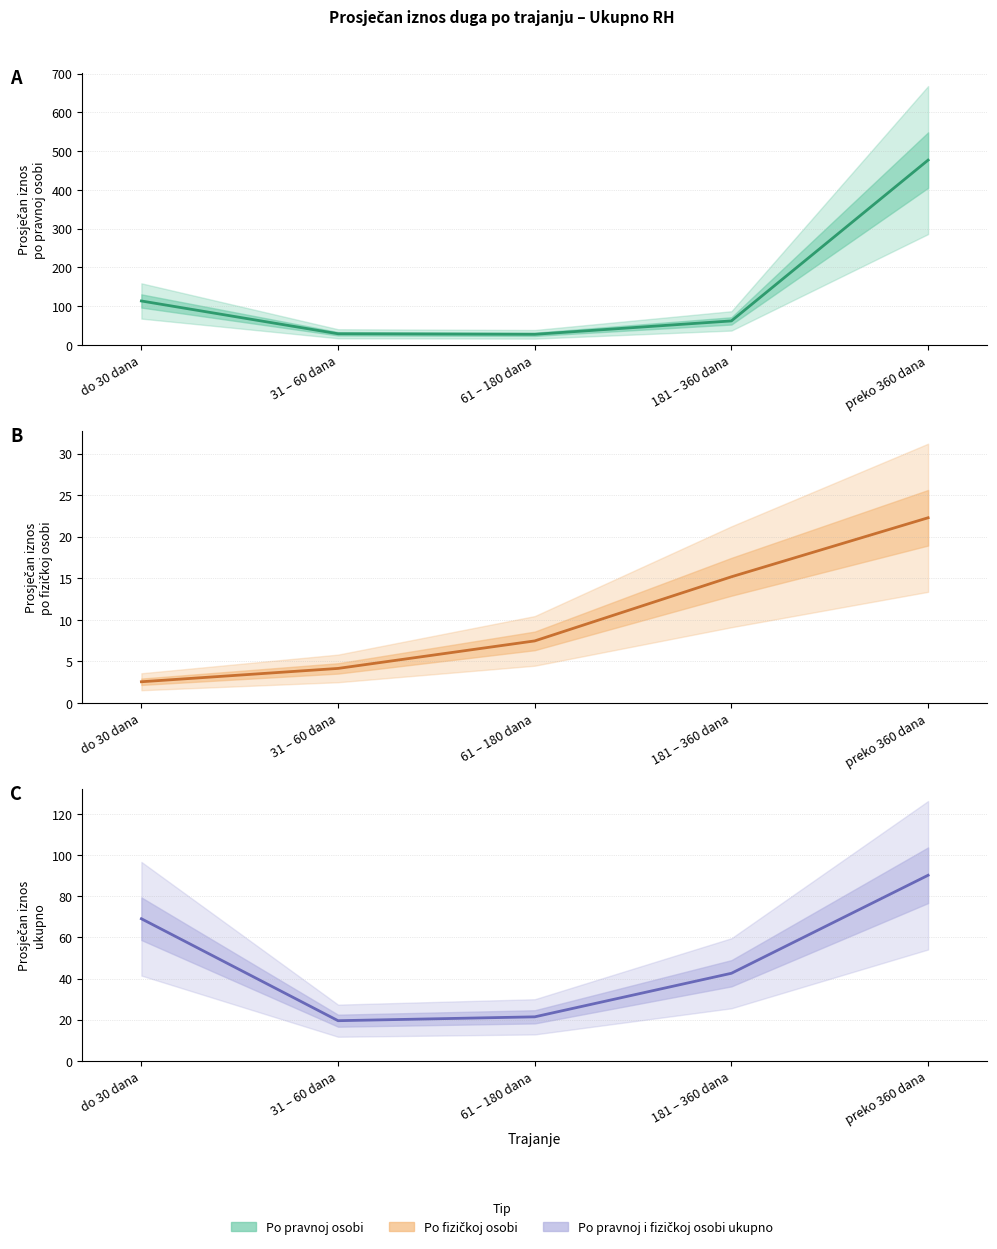

Reading left to right, what are all the values shown in this chart?

Po pravnoj osobi: 113.7	29.1	27.7	62.3	476.8
Po fizičkoj osobi: 2.6	4.2	7.5	15.2	22.3
Po pravnoj i fizičkoj osobi ukupno: 69.1	19.5	21.4	42.6	90.2